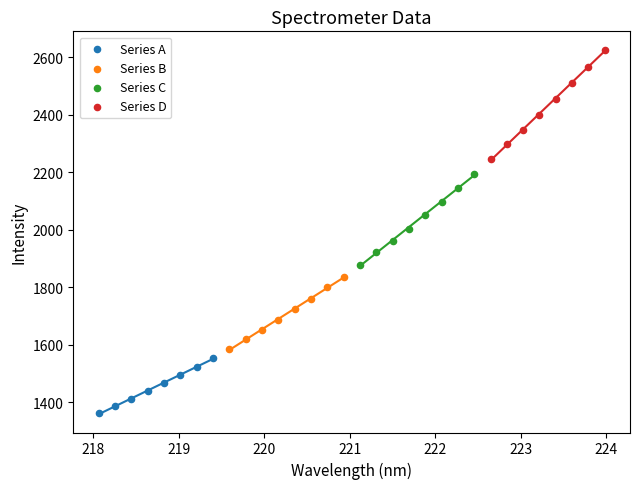

Which series has the largest Y range (max minus min)?

Series D